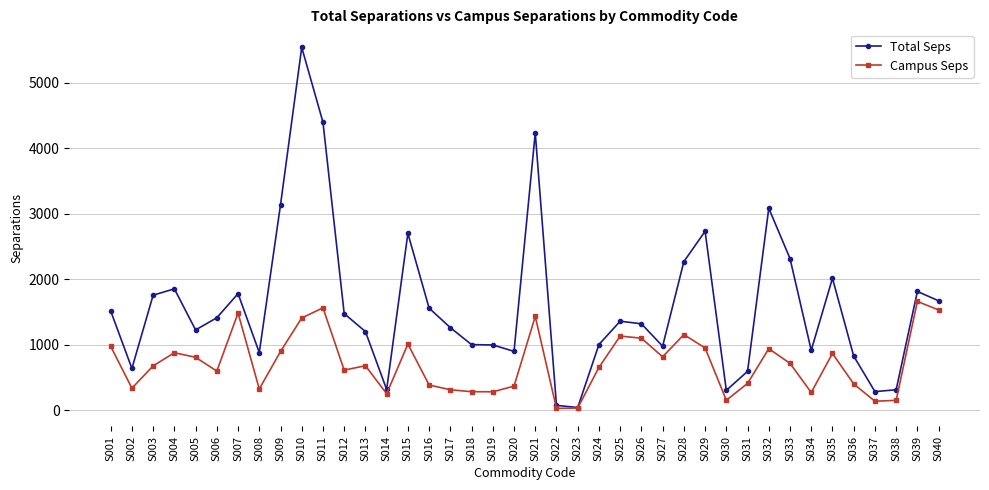

How many categories are shown in the chart?

40